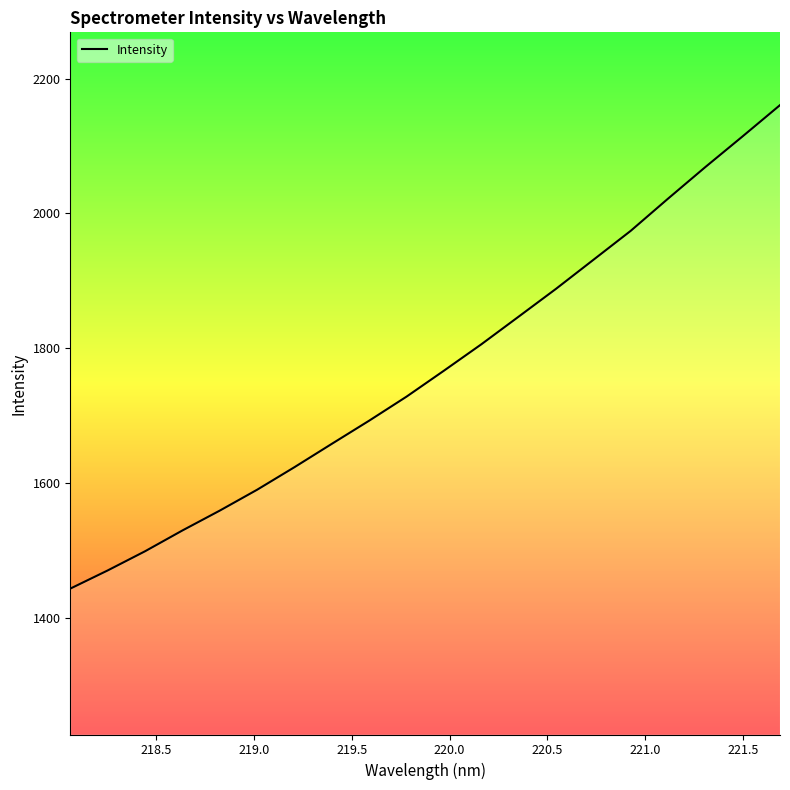

What is the greatest value displayed?

2160.7